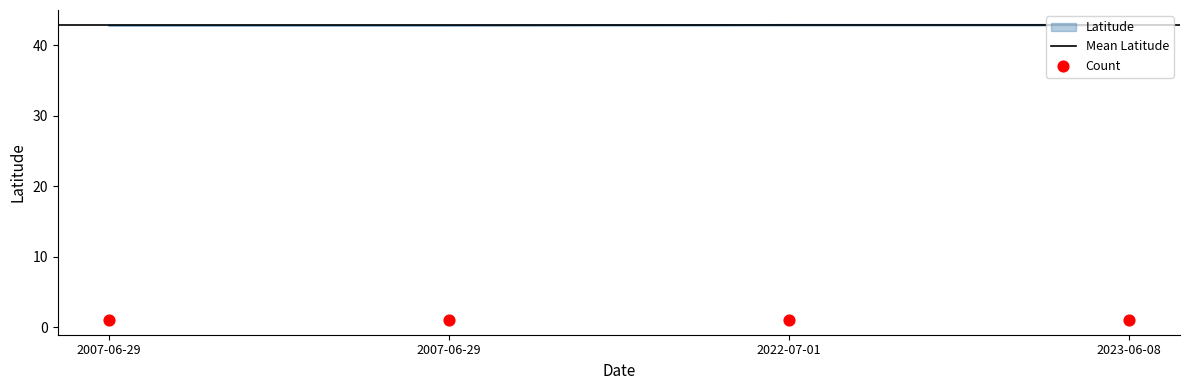

Between 2022-07-01 and 2023-06-08, which is larger?

2023-06-08